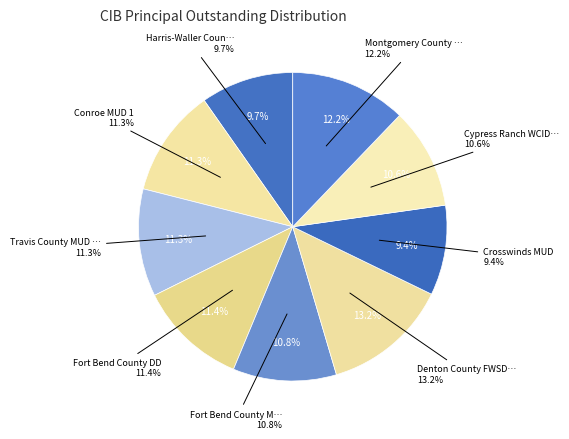

To the nearest percent, what is the combined percentage of Montgomery County MUD 94 and Conroe MUD 1?

23%